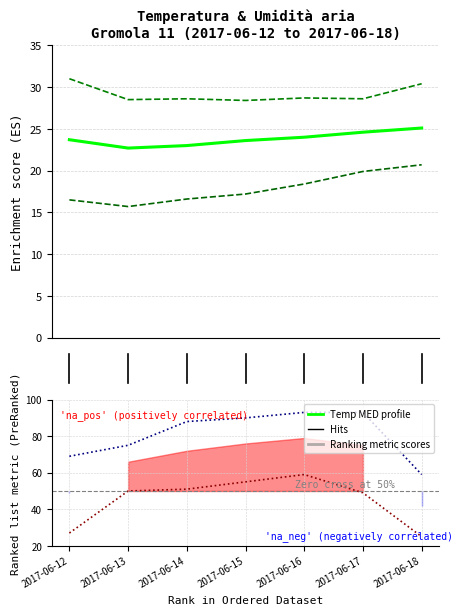

What is the difference between the maximum and second lowest values in the Temp MED (°C) series?

2.1